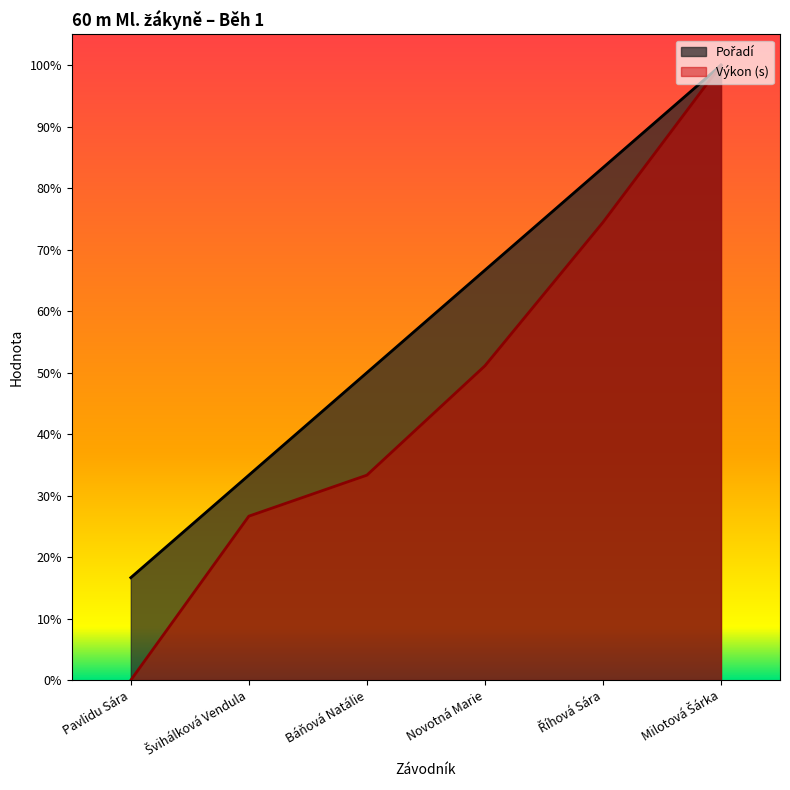

How many values in Výkon are above zero?

5